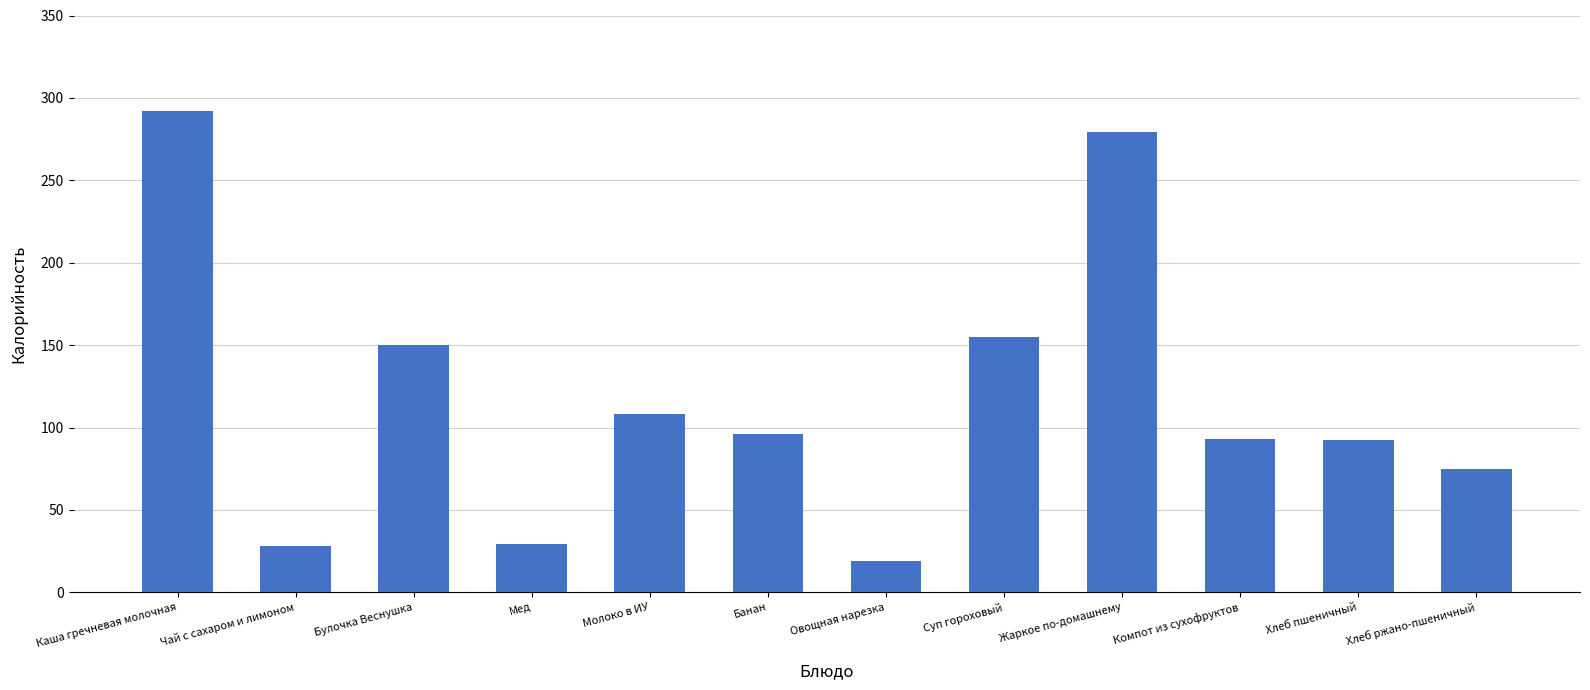

How many categories are shown in the chart?

12